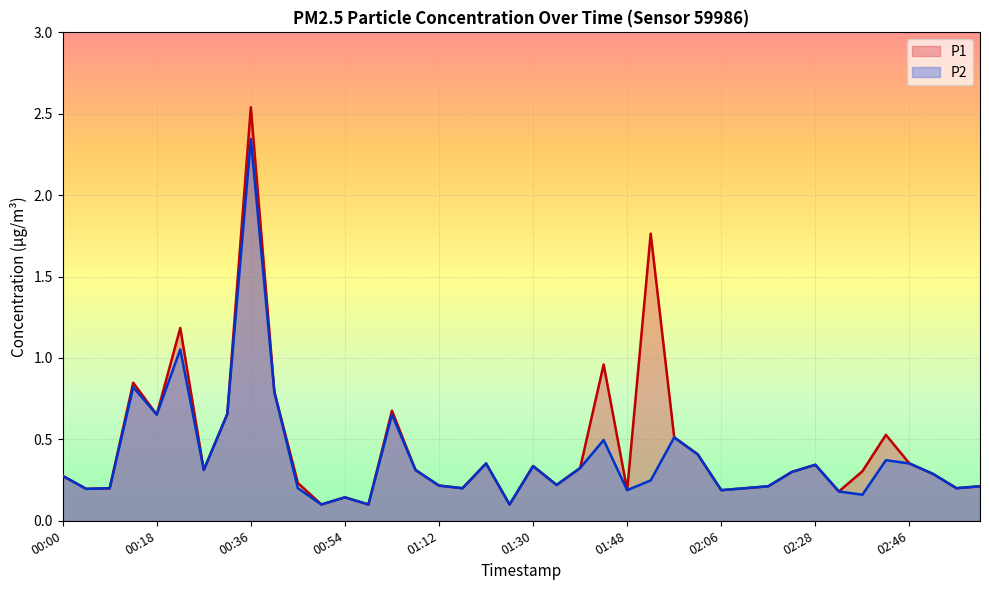

The P2 series shows 0.2 at 02:10. True or false?

True